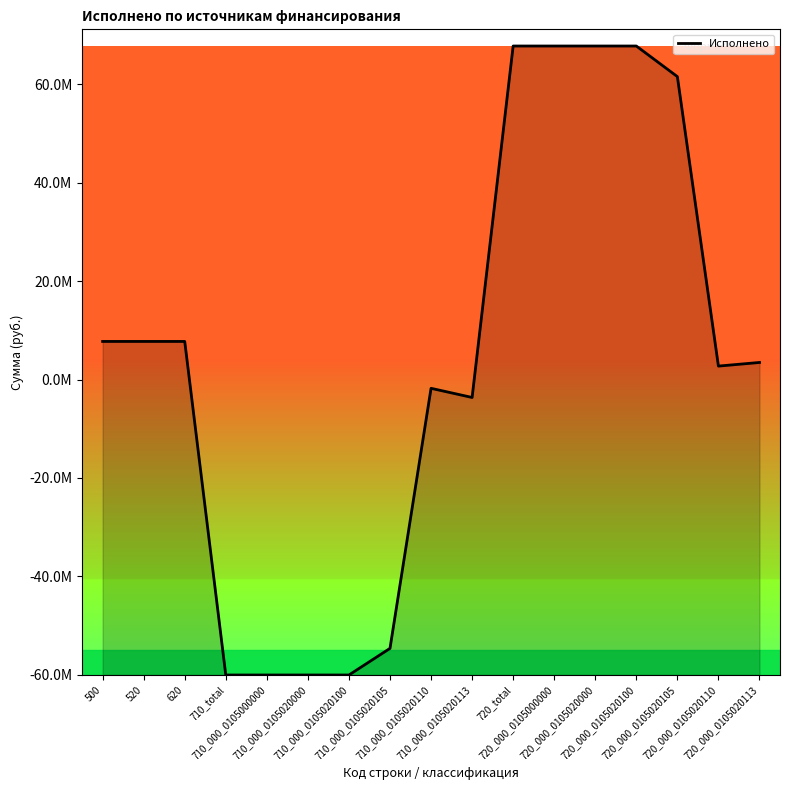

Which has a higher value, 720_000_0105020100 or 710_000_0105020105?

720_000_0105020100